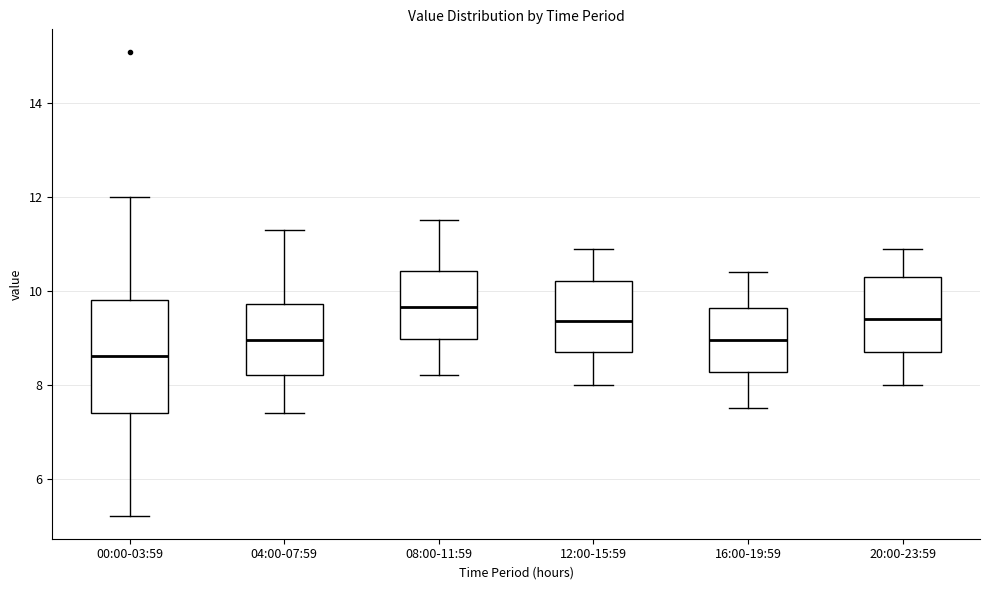

Which box has the lowest median line?

00:00-03:59